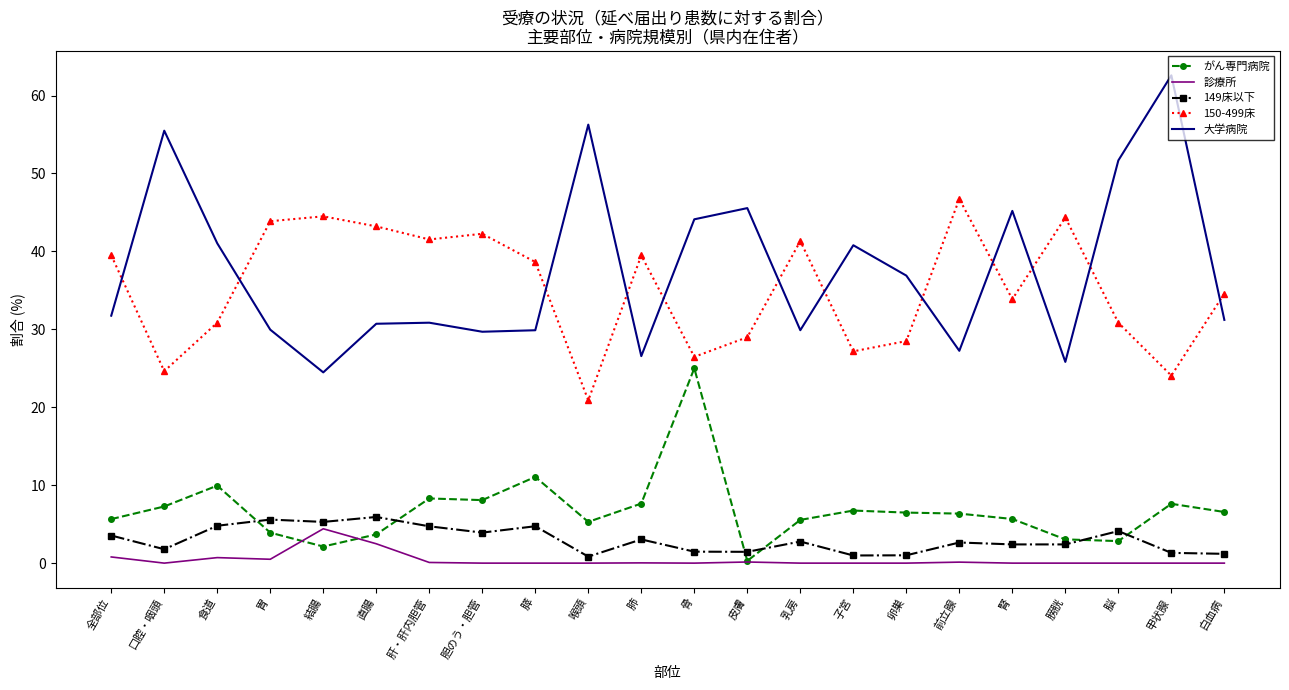

Which series changed the most between 前立腺 and 腎?

大学病院